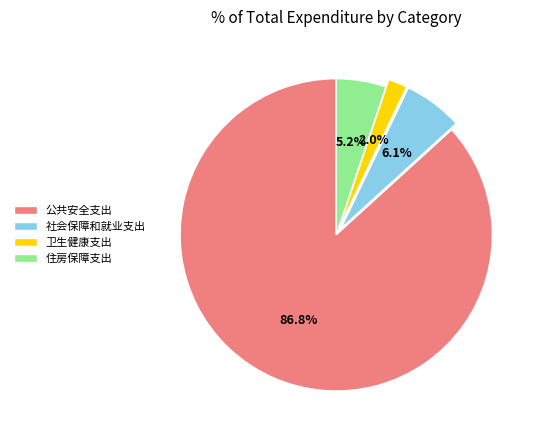

Does 公共安全支出 represent more than half of the total?

Yes